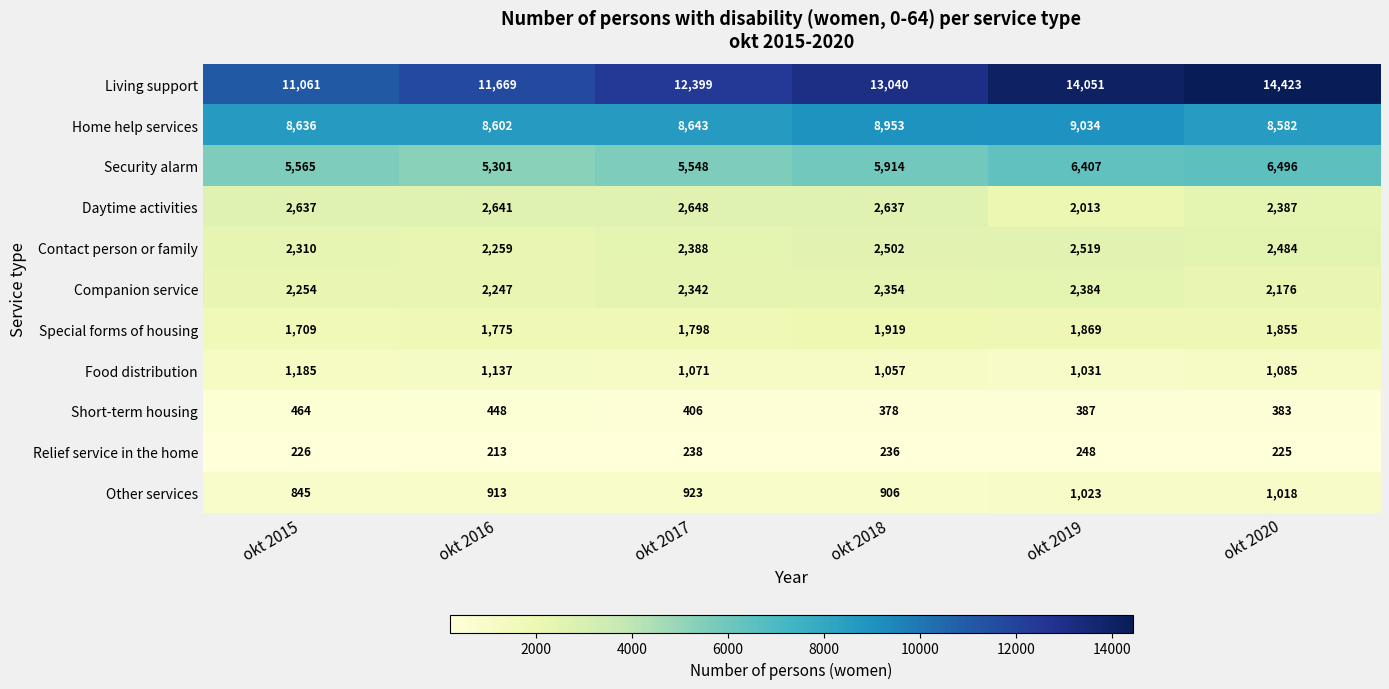

Count the Living support values in the range 11669 to 14051.

4